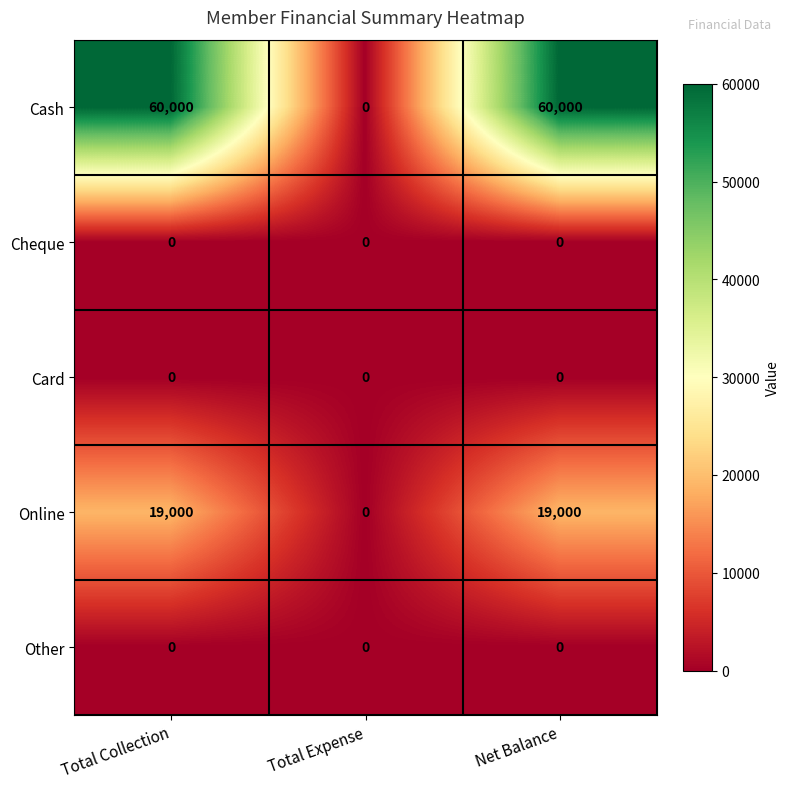

How many data points does each series have?

3